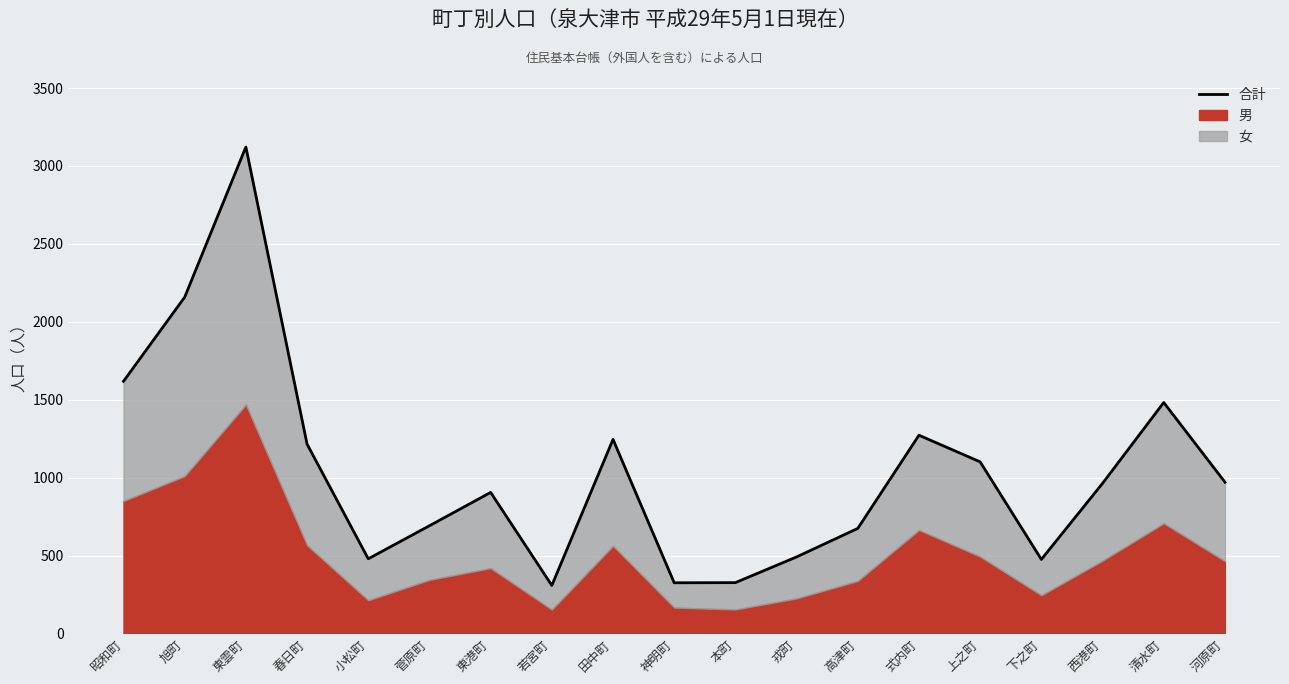

Rank the categories by value from highest to lowest.

東雲町, 旭町, 昭和町, 清水町, 式内町, 田中町, 春日町, 上之町, 河原町, 西港町, 東港町, 菅原町, 高津町, 戎町, 小松町, 下之町, 本町, 神明町, 若宮町